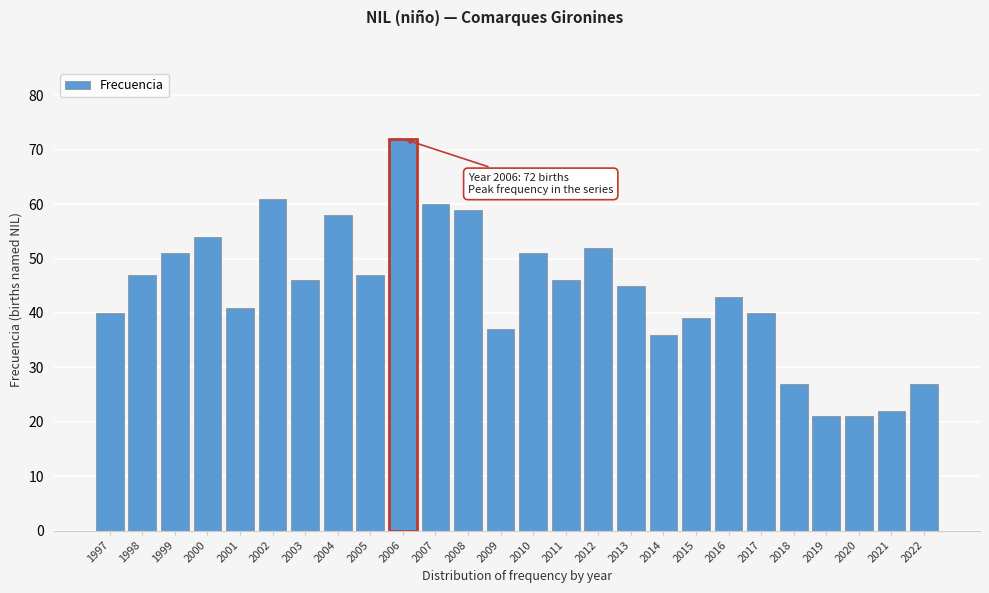

Reading left to right, what are all the values shown in this chart?

1997=40	1998=47	1999=51	2000=54	2001=41	2002=61	2003=46	2004=58	2005=47	2006=72	2007=60	2008=59	2009=37	2010=51	2011=46	2012=52	2013=45	2014=36	2015=39	2016=43	2017=40	2018=27	2019=21	2020=21	2021=22	2022=27